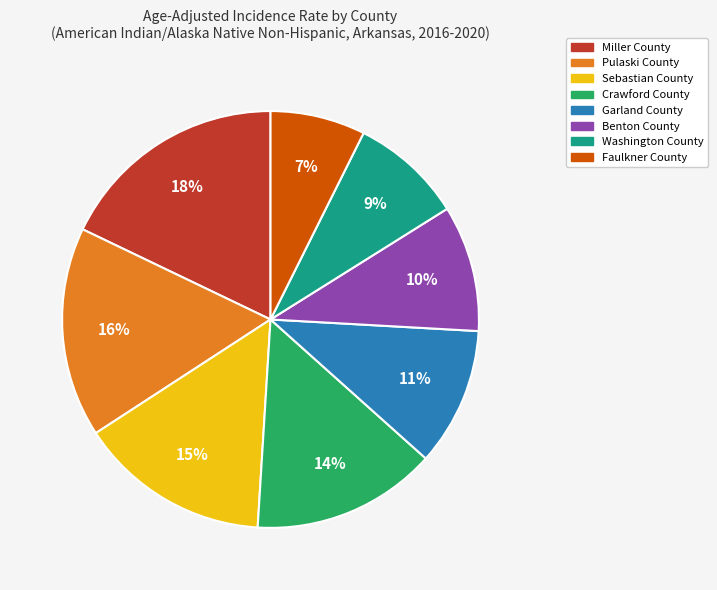

Does Washington County account for over 50% of the chart?

No